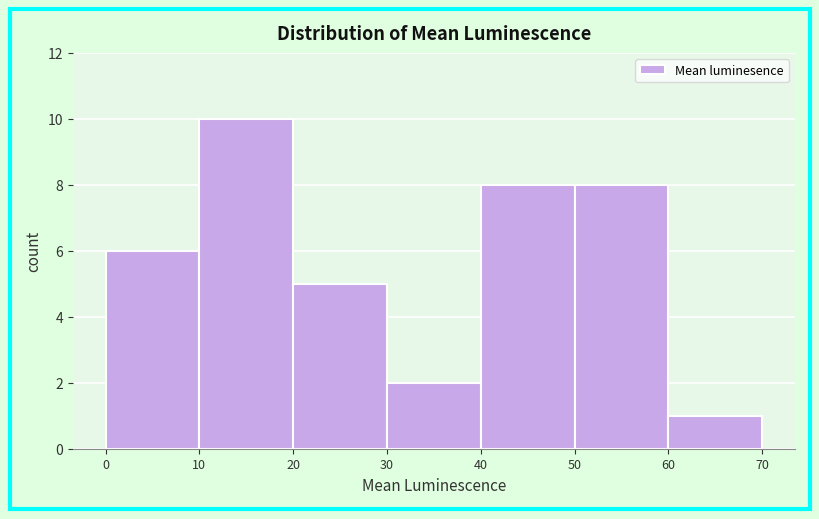

Reading left to right, transcribe this chart: for each bar, give the range it covers on the x-axis and its height. The values are not printed on the chart, so give them approximately, as read against the axis.

0 to 10: 6
10 to 20: 10
20 to 30: 5
30 to 40: 2
40 to 50: 8
50 to 60: 8
60 to 70: 1